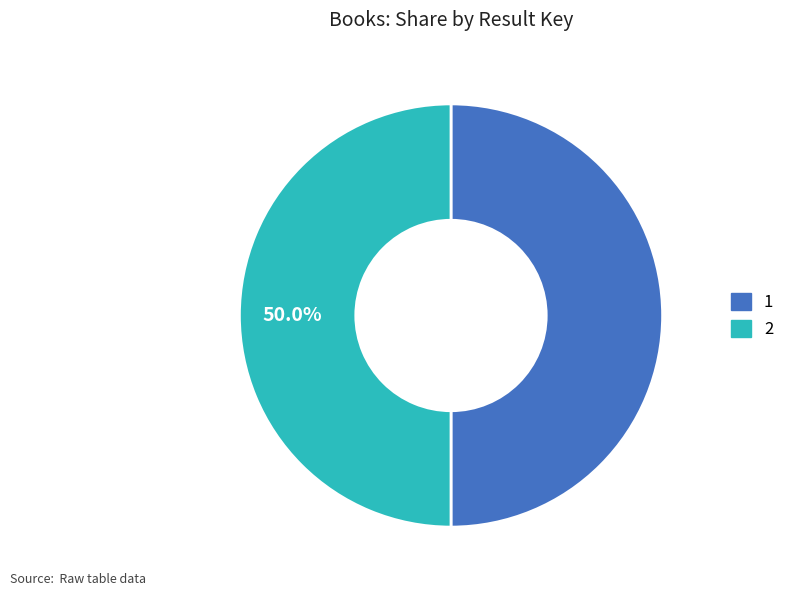

What is the ratio of the value at 1 to the value at 2?

1.0